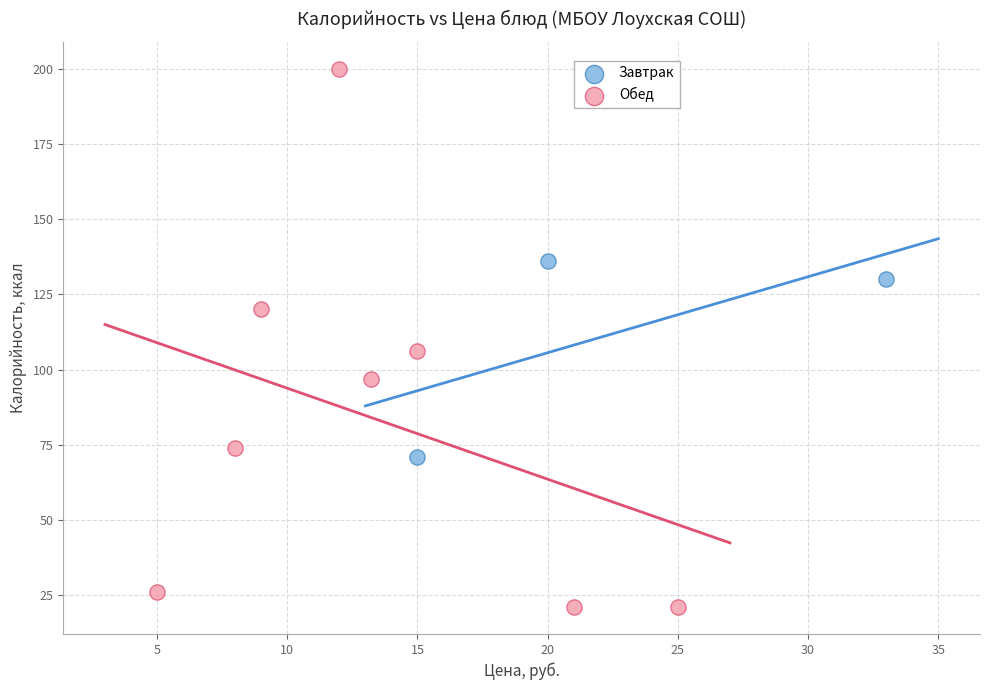

Which series reaches the minimum Y coordinate?

Обед